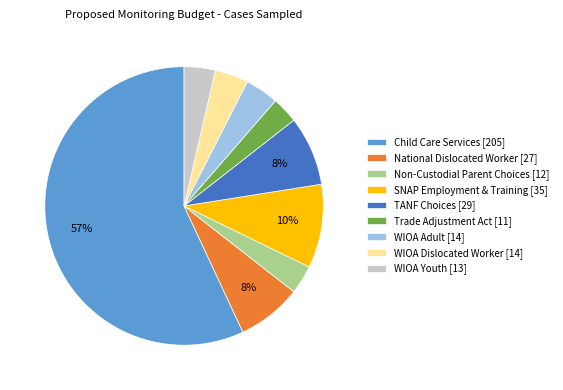

Approximately how many times larger is the value at SNAP Employment & Training [35] compared to WIOA Adult [14]?

2.5